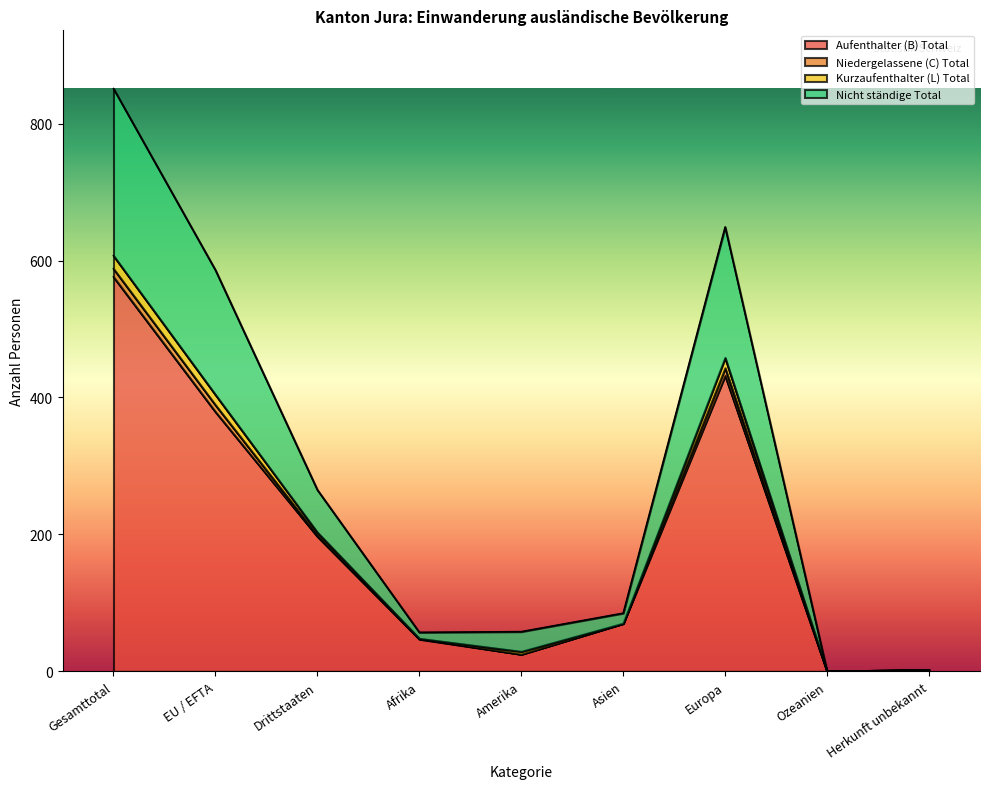

What position from the left is Afrika?

4